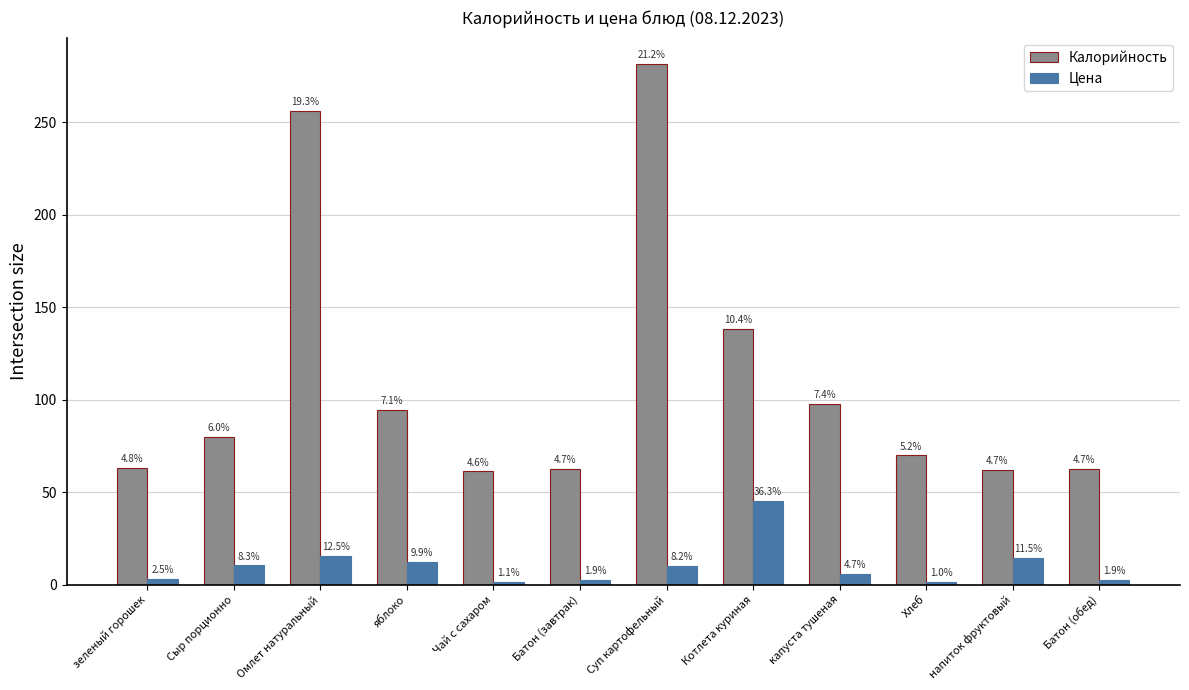

What are all the series names shown in the legend?

Калорийность, Цена